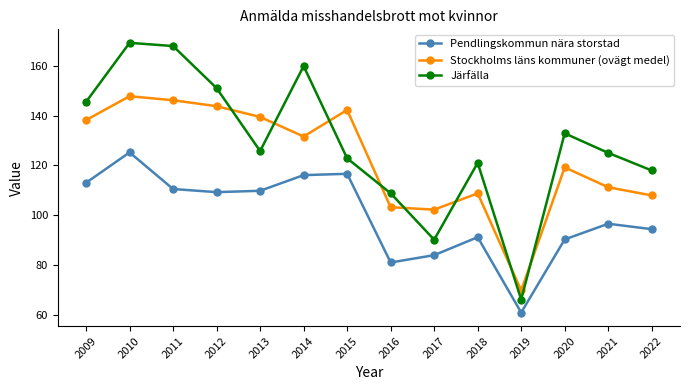

What is the average value of the Stockholms läns kommuner (ovägt medel) series?

122.3